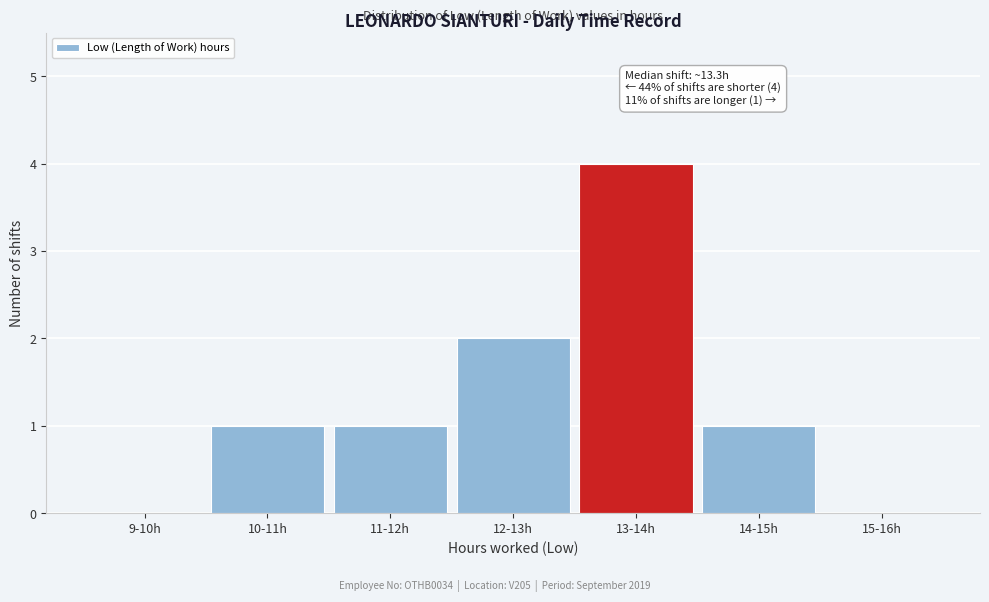

Reading right to left, extract all data points from this chart.

15-16h=0	14-15h=1	13-14h=4	12-13h=2	11-12h=1	10-11h=1	9-10h=0